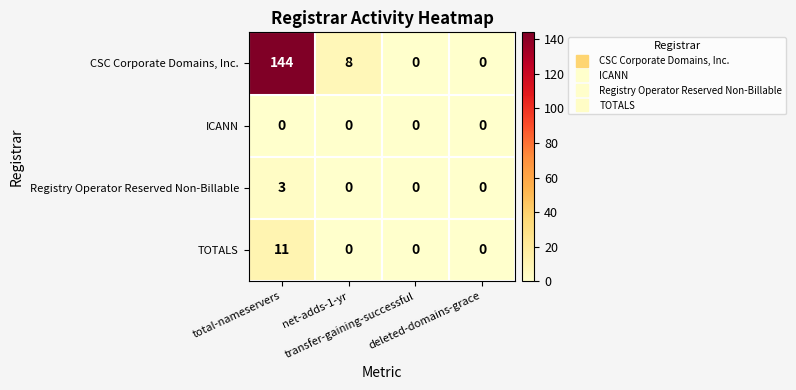

How many TOTALS values are between 0 and 11?

4